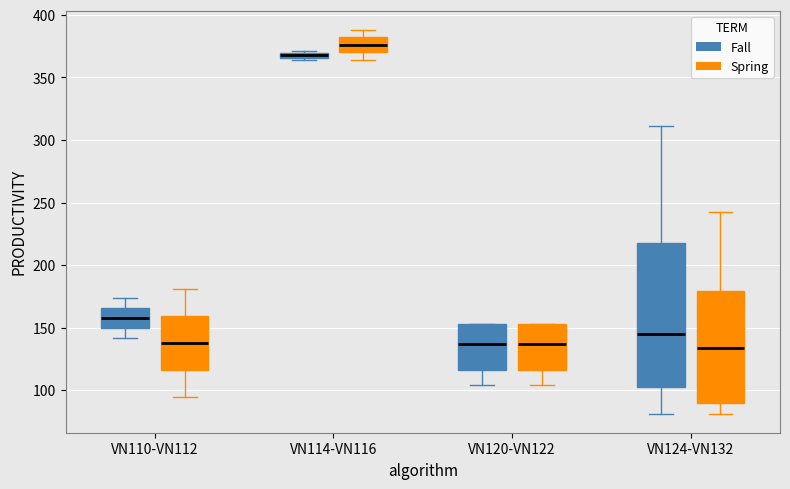

Where does the median line of the box for VN124-VN132 (Fall) sit on the y-axis? The values are not printed on the chart, so give them approximately, as read against the axis.

145